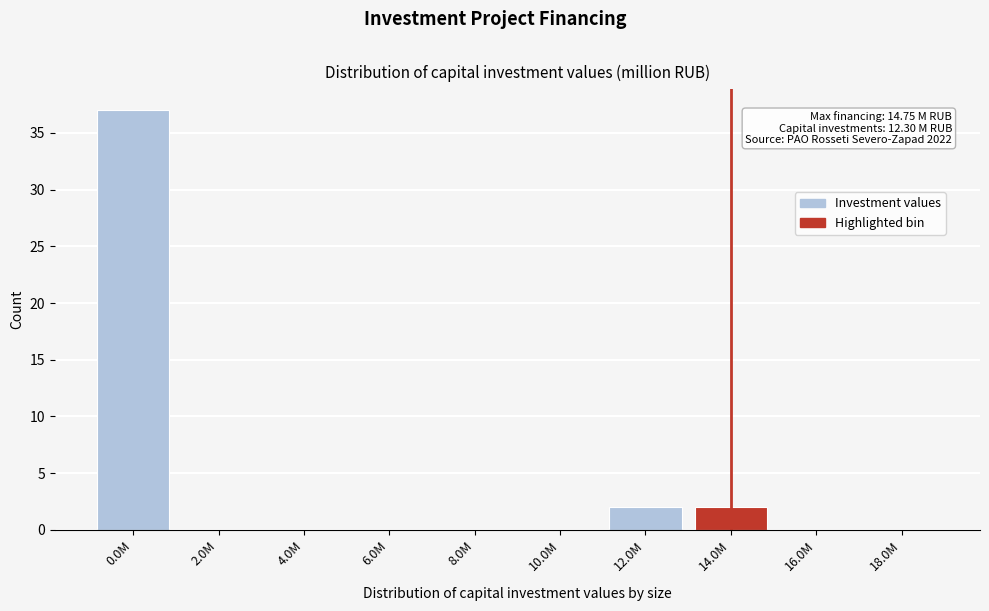

Reading left to right, list all the values displayed in this chart.

0.0M=37	2.0M=0	4.0M=0	6.0M=0	8.0M=0	10.0M=0	12.0M=2	14.0M=2	16.0M=0	18.0M=0